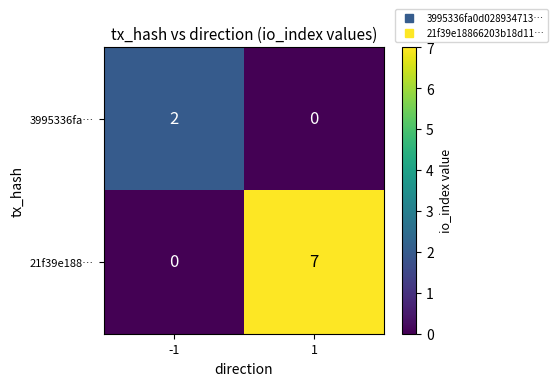

Which series has the largest total across all categories?

21f39e188…